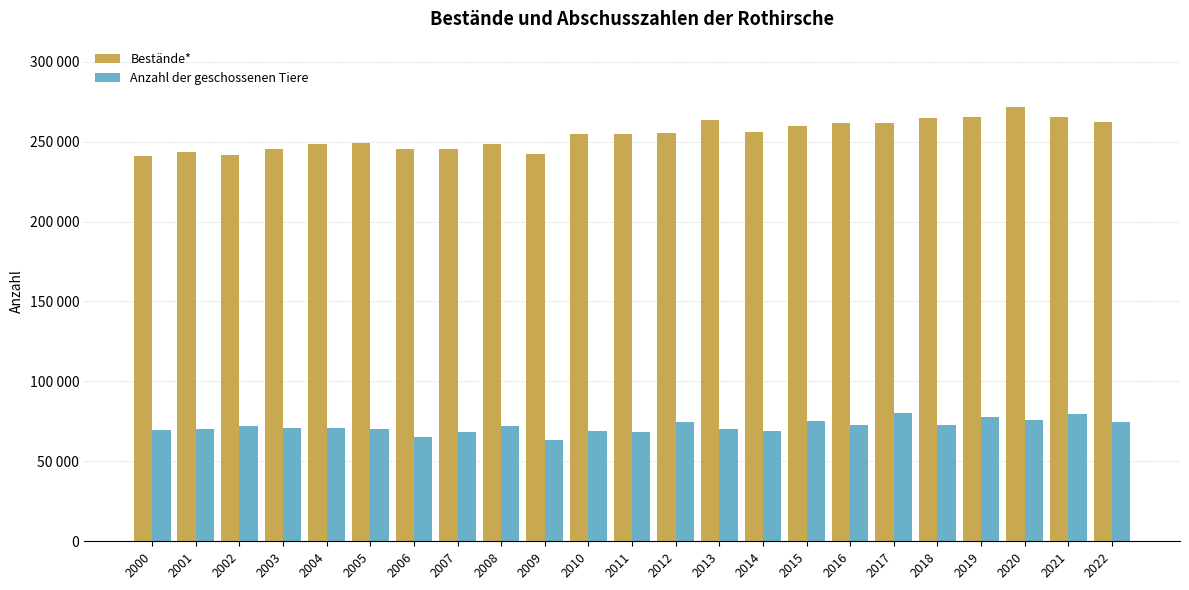

What is the difference between the maximum and minimum values in the Anzahl der geschossenen Tiere series?

17238